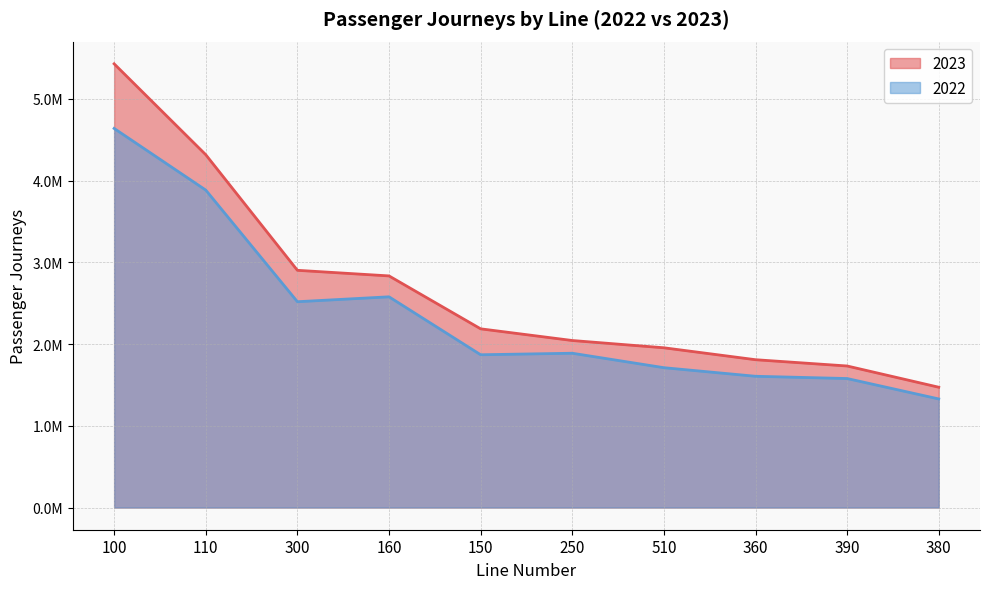

List the series in order of their overall mean, lowest first.

2022, 2023